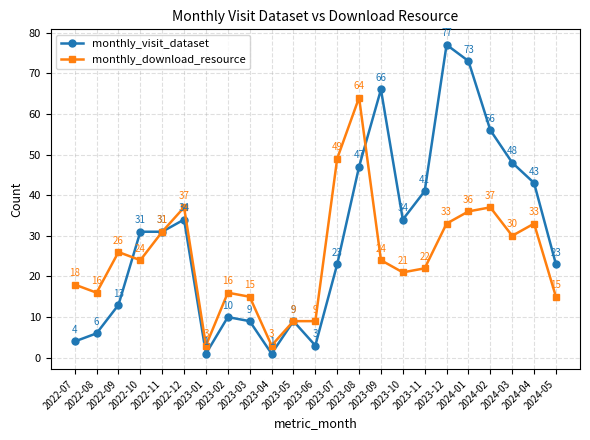

What position from the right is 2024-02?

4